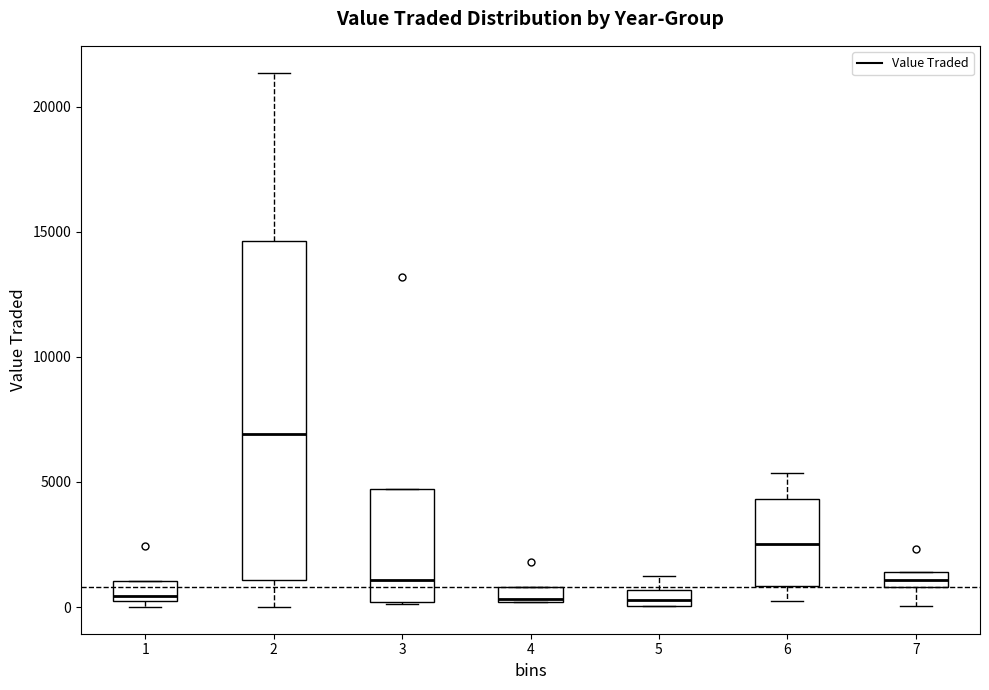

Where does the median line of the box at x = 2 sit on the y-axis? The values are not printed on the chart, so give them approximately, as read against the axis.

7000